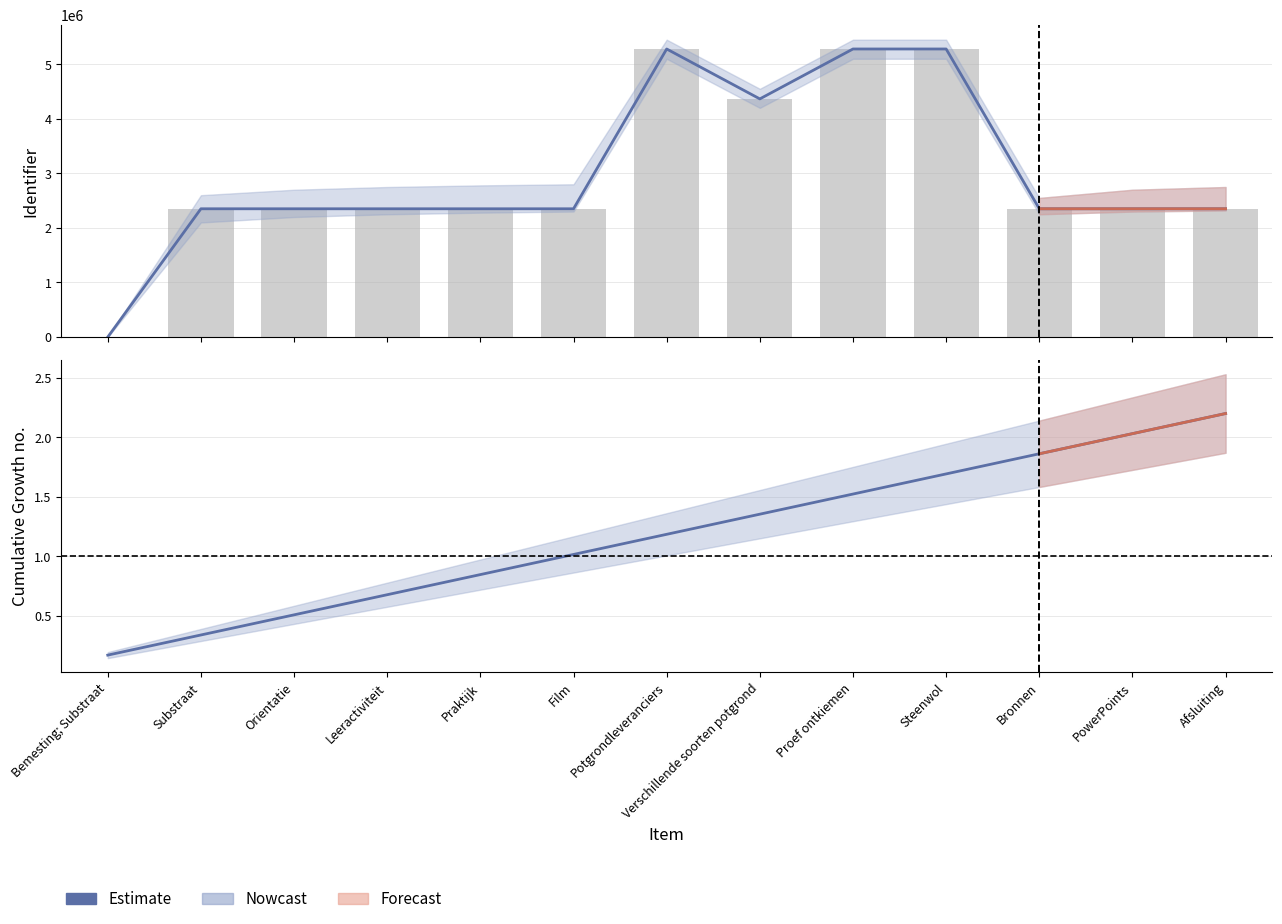

Rank the categories by value from highest to lowest.

Afsluiting, PowerPoints, Bronnen, Steenwol, Proef ontkiemen, Verschillende soorten potgrond, Potgrondleveranciers, Film, Praktijk, Leeractiviteit, Orientatie, Substraat, Bemesting; Substraat